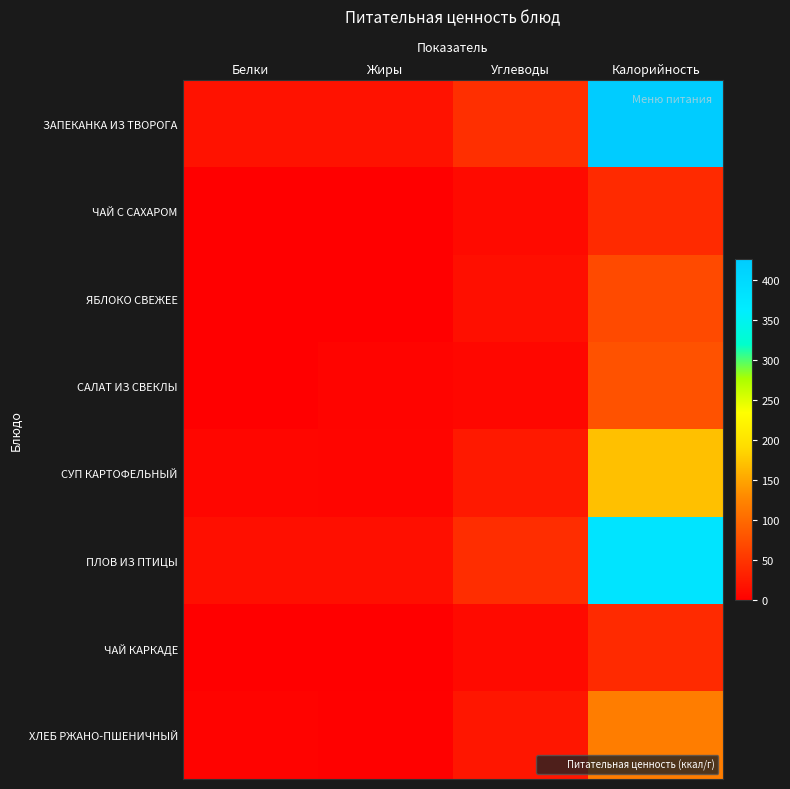

Which series has the widest spread of values?

ЗАПЕКАНКА ИЗ ТВОРОГА